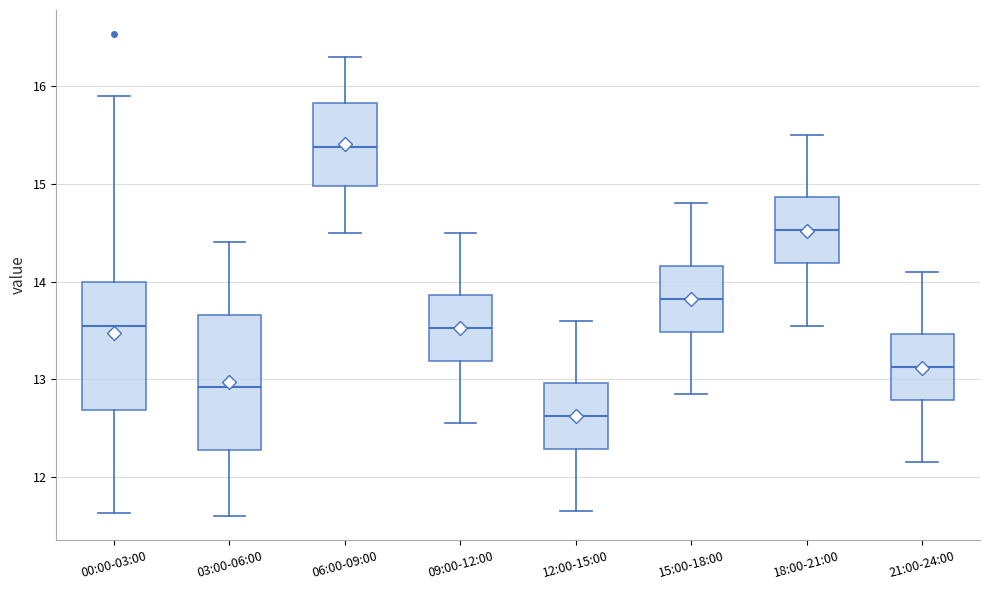

Where is the lower edge of the box for 03:00-06:00 on the y-axis? The values are not printed on the chart, so give them approximately, as read against the axis.

12.3